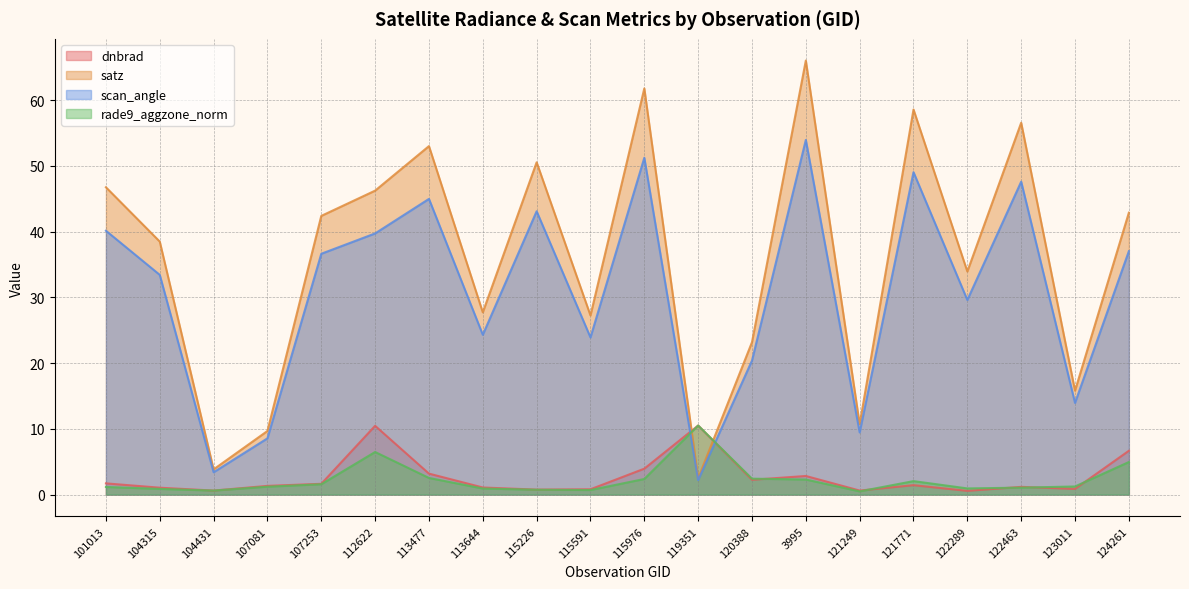

After their last crossing, which series has the higher values: rade9_aggzone_norm or scan_angle?

scan_angle